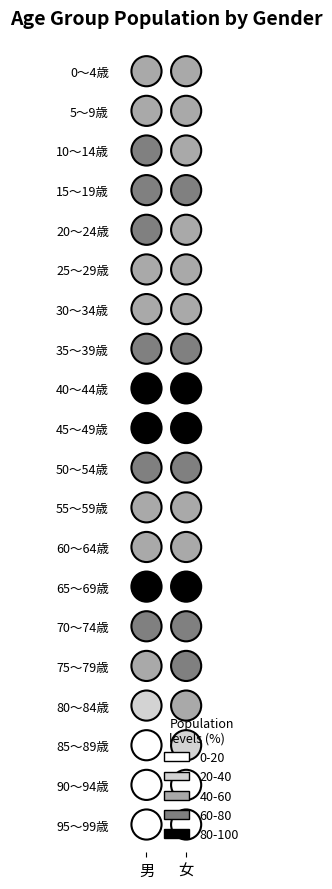

Count the 40～44歳 values in the range 2477 to 2524.

2